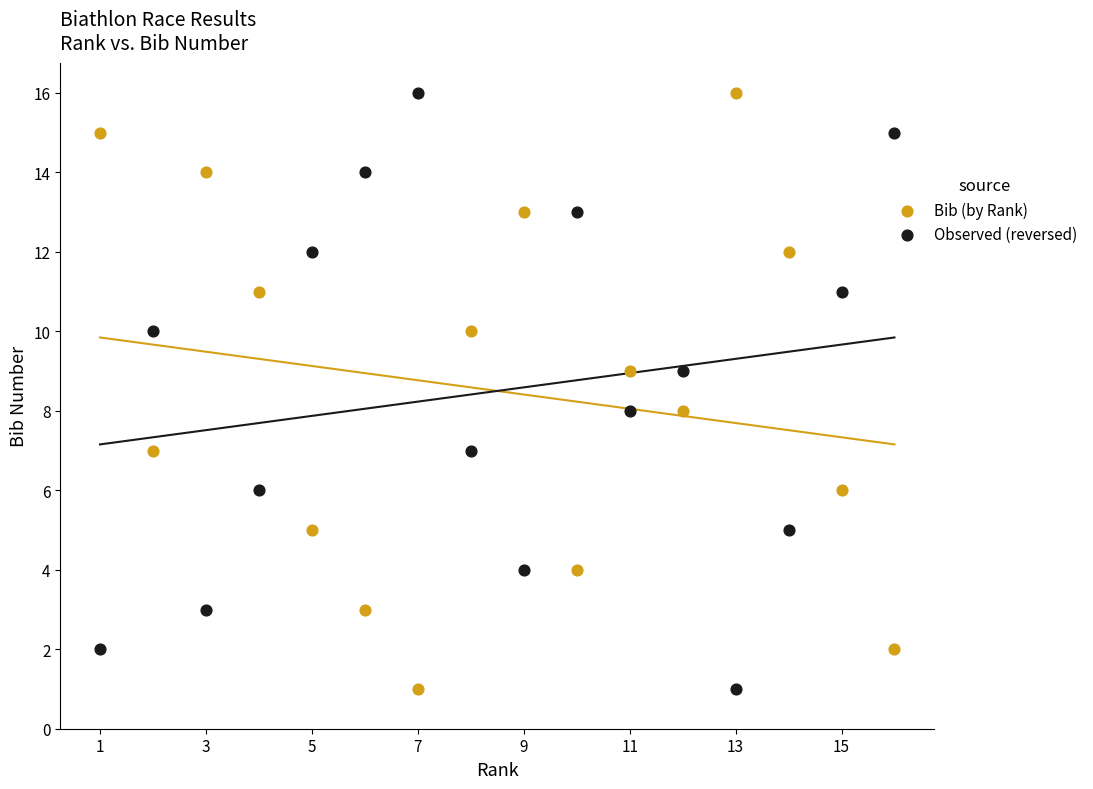

What is the X range (max minus min) for the scatter plot?

15